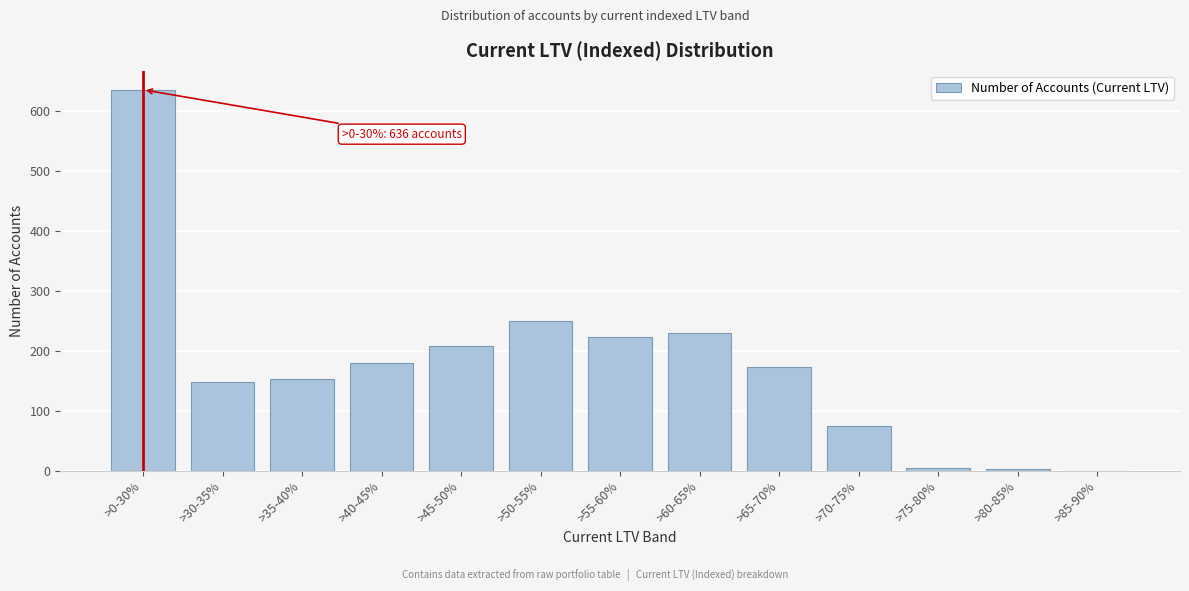

What is the change in value from >0-30% to >35-40%?

-483